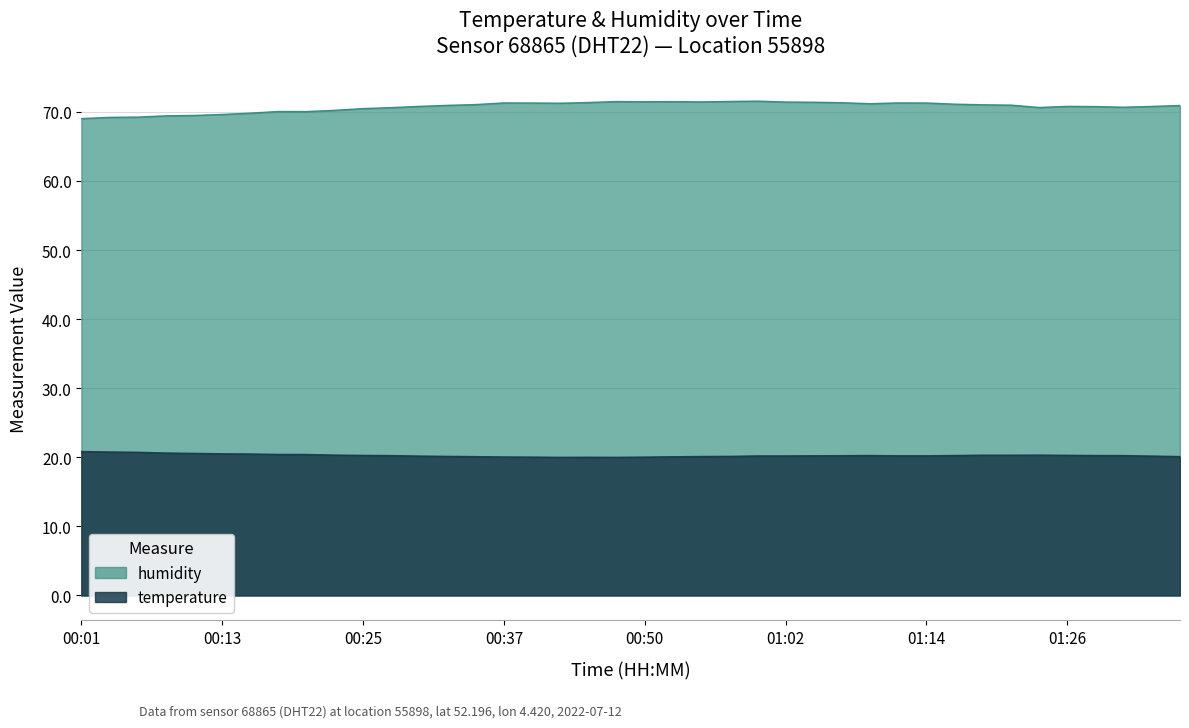

What is the value of the temperature point at the 25th from the left?

20.2